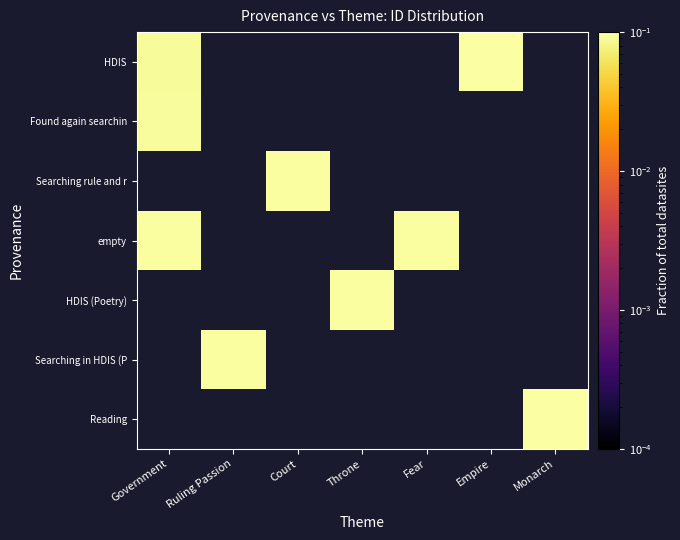

How many values in Searching rule and r are above zero?

1